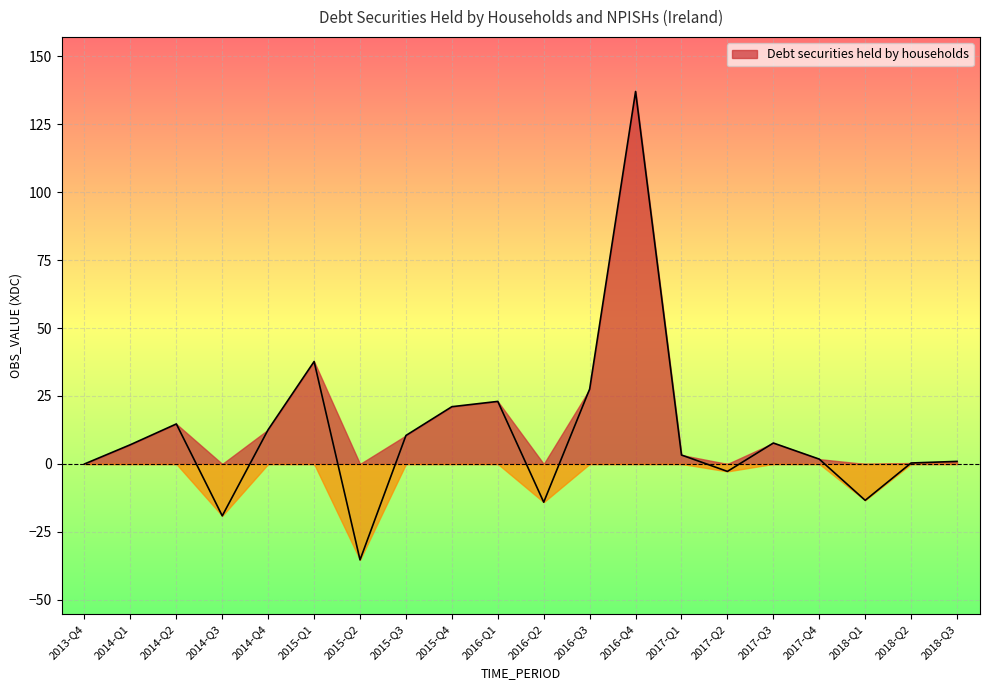

How many interior local peaks (higher than both neighbors) does the data have?

5